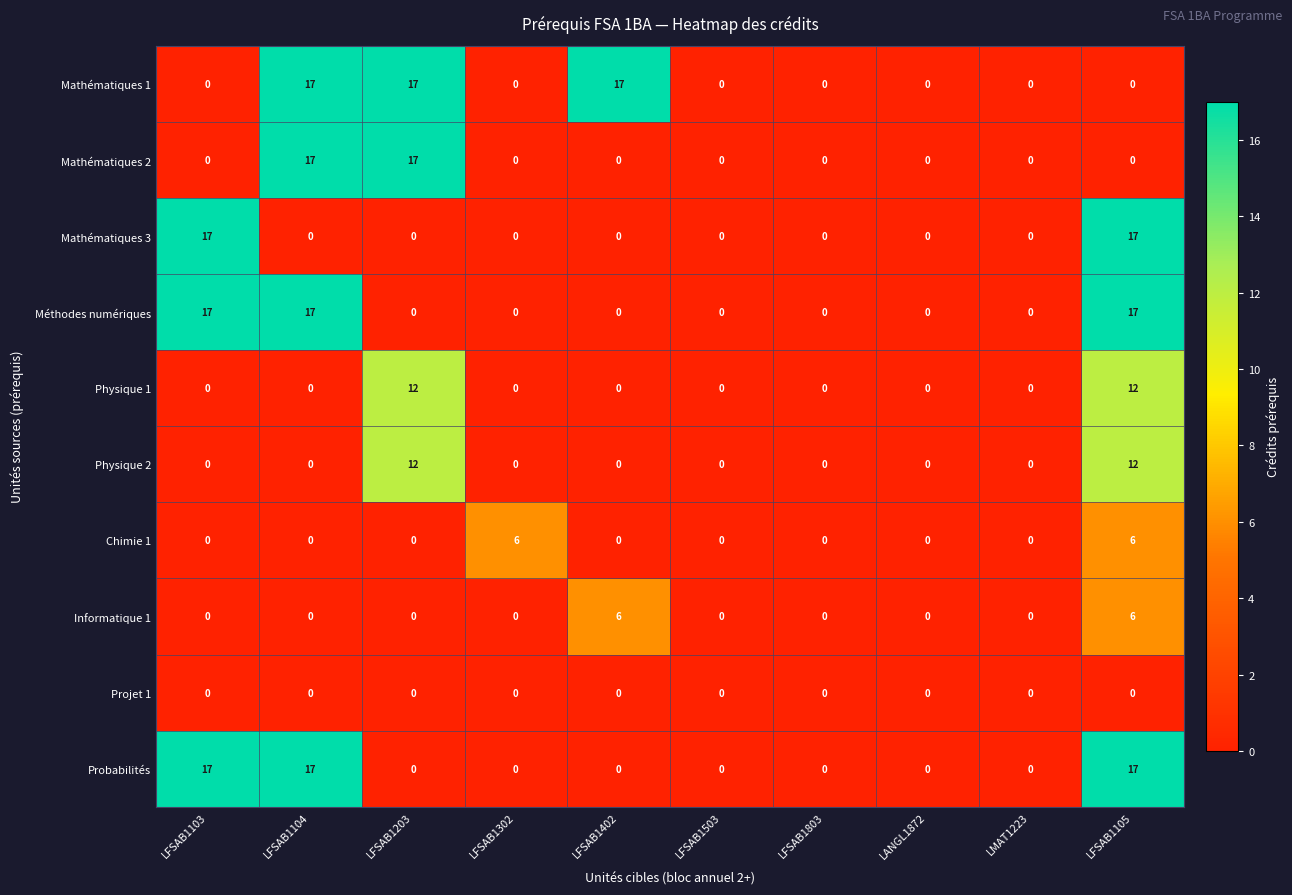

The Informatique 1 series shows 0 at LFSAB1803. True or false?

True